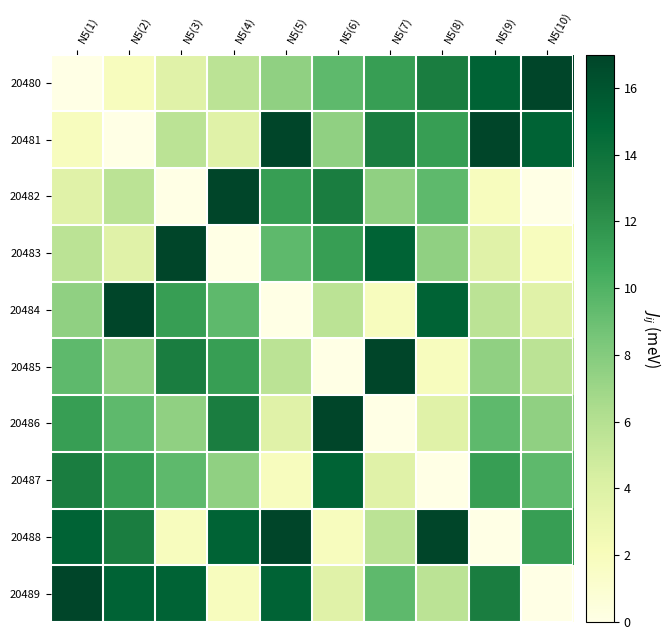

Rank the series at N5(9) from lowest to highest value.

20488, 20482, 20483, 20484, 20485, 20486, 20487, 20489, 20480, 20481